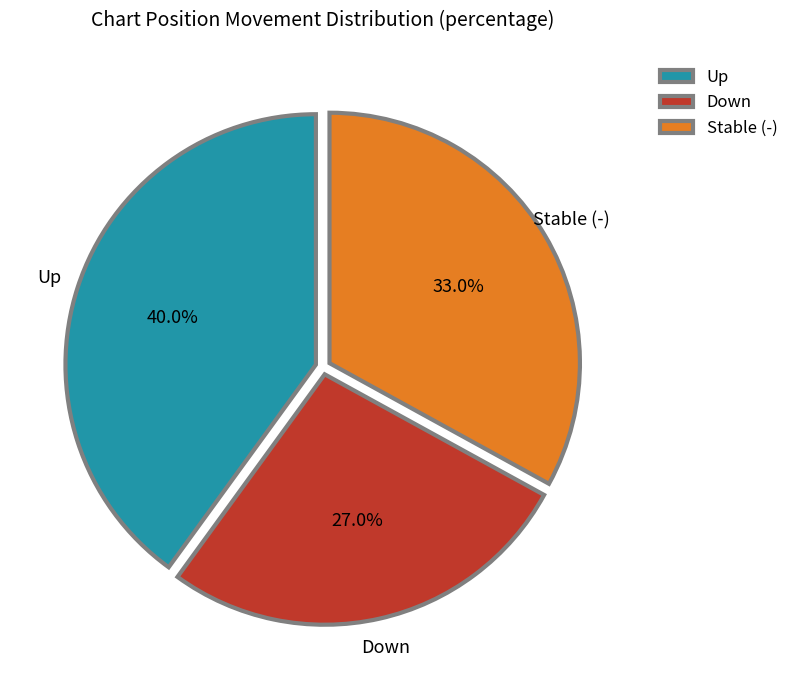

To the nearest percent, what is the difference between the largest and smallest slice percentages?

13%